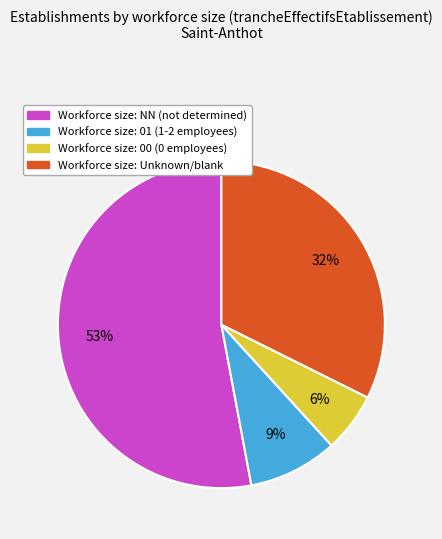

To the nearest percent, what is the average slice percentage?

25%